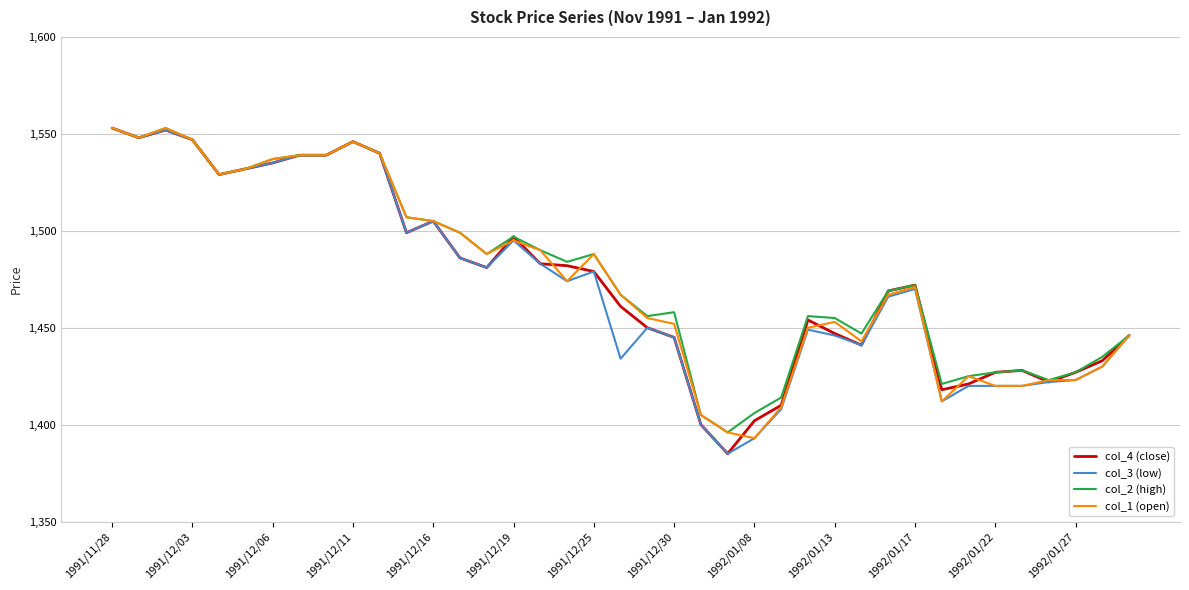

What is the maximum value for col_2 (high)?

1553